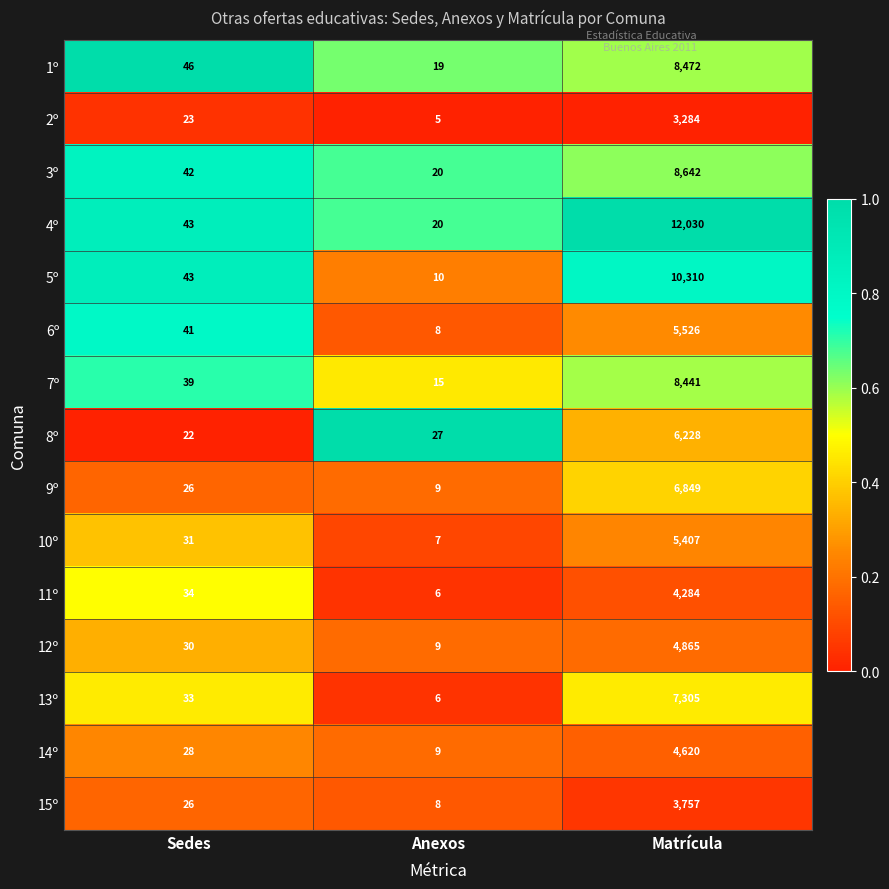

How many values in the 13º series are below 33?

1